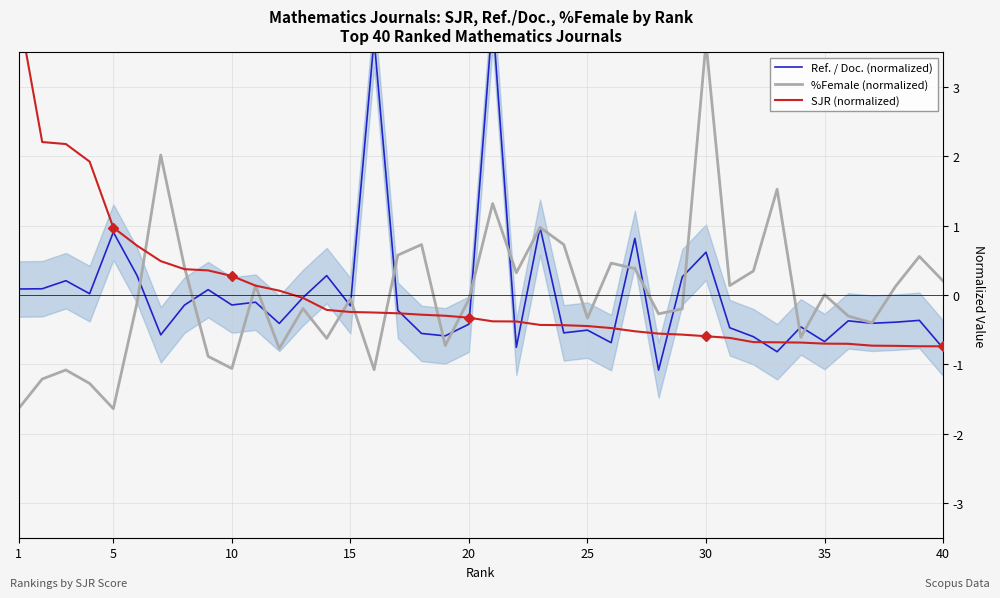

True or false: SJR (normalized) and Ref. / Doc. (normalized) intersect in this chart.

True